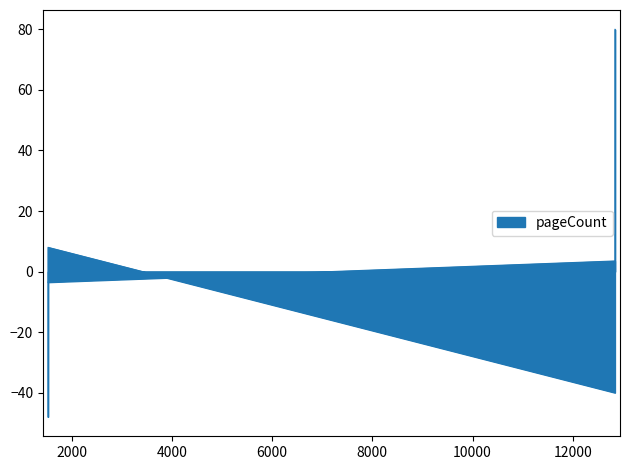

What is the value of the pageCount point at the 2nd from the left?

-40.0